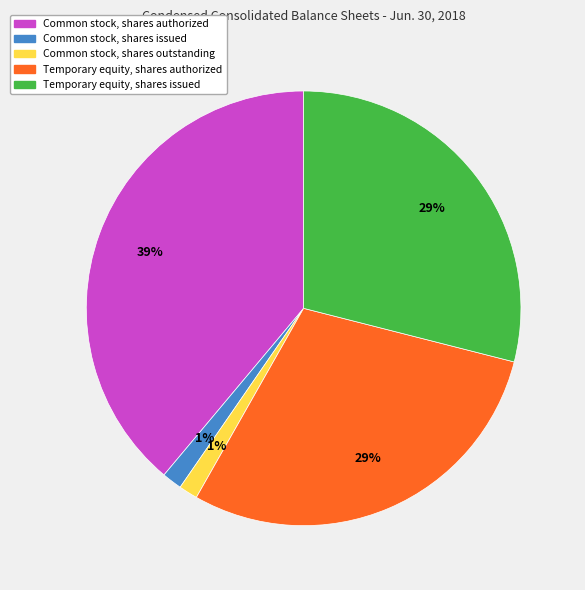

Does Common stock, shares authorized account for over 50% of the chart?

No